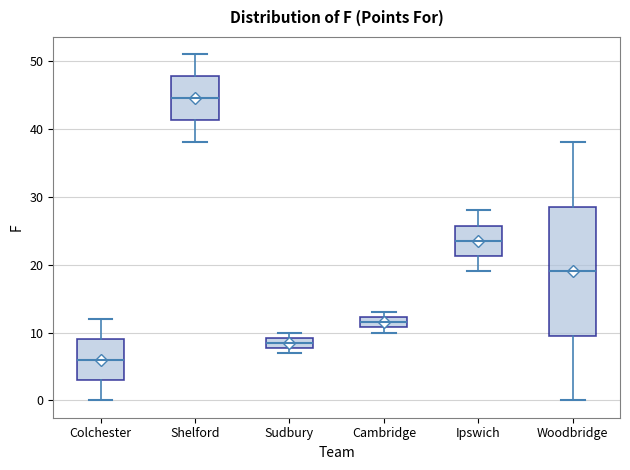

Comparing the boxes themselves (not the whiskers), which one is the tallest?

Woodbridge